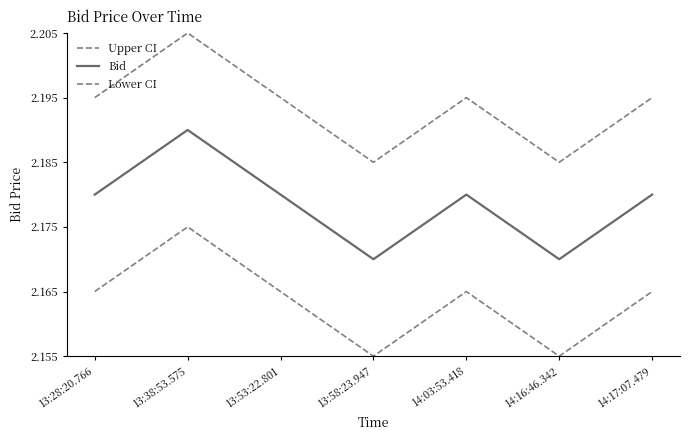

What is the sum of all Lower CI values?

15.1